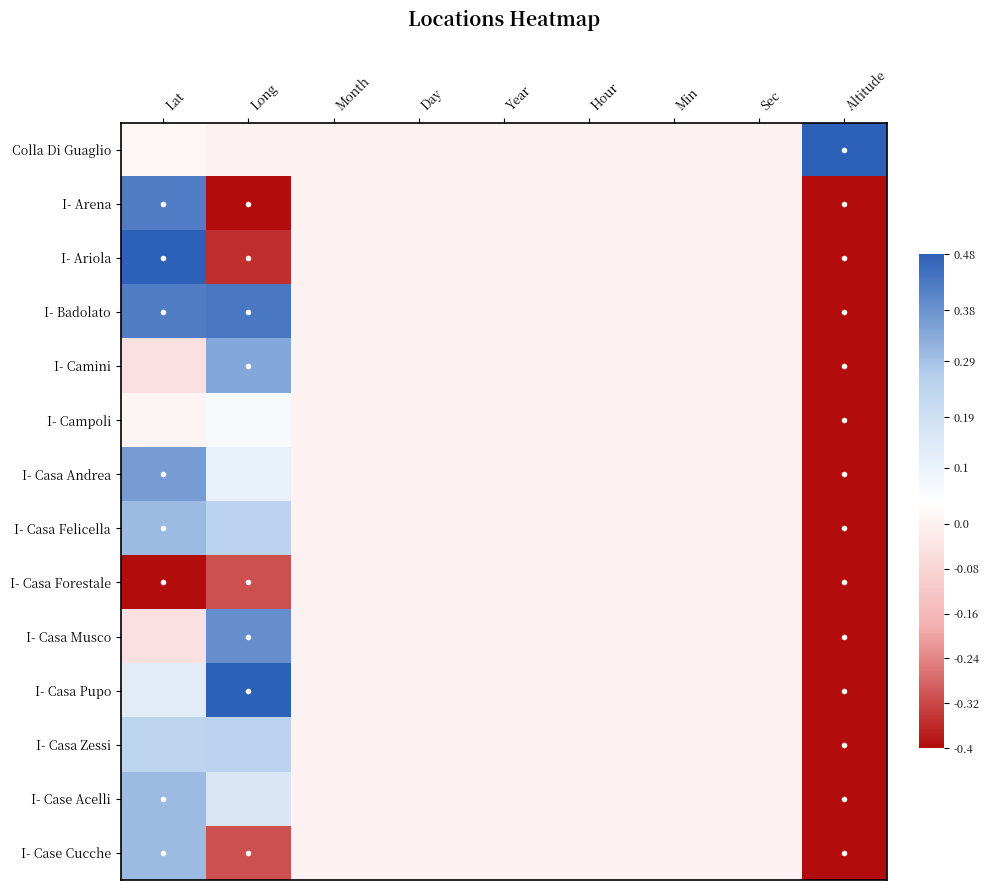

Which category has the highest value across all series?

Altitude